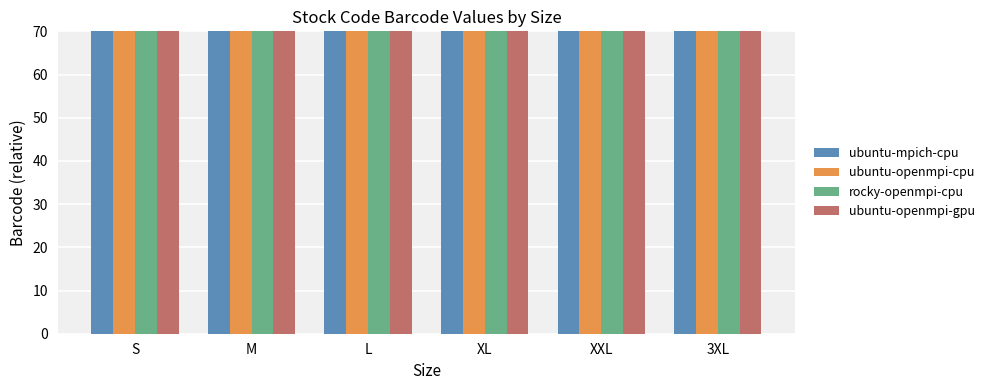

Rank the series by their average value, from highest to lowest.

ubuntu-openmpi-gpu, rocky-openmpi-cpu, ubuntu-openmpi-cpu, ubuntu-mpich-cpu